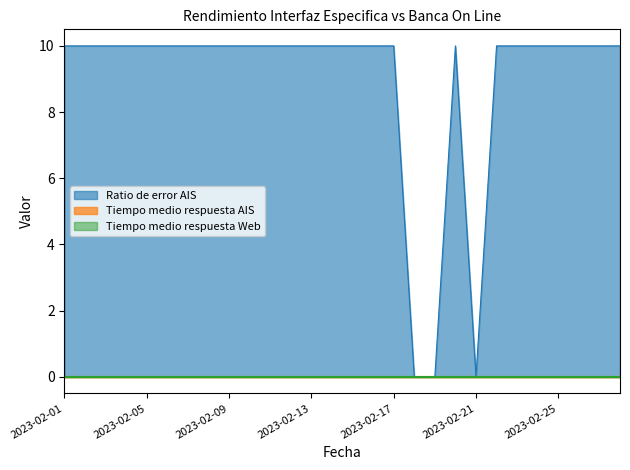

Rank the series by their maximum value, from highest to lowest.

Ratio de error AIS, Tiempo medio respuesta AIS, Tiempo medio respuesta Web